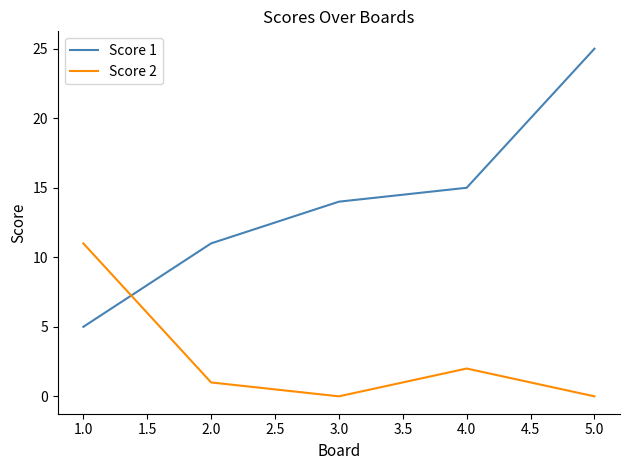

What is the difference between the second highest and second lowest values in the Score 1 series?

4